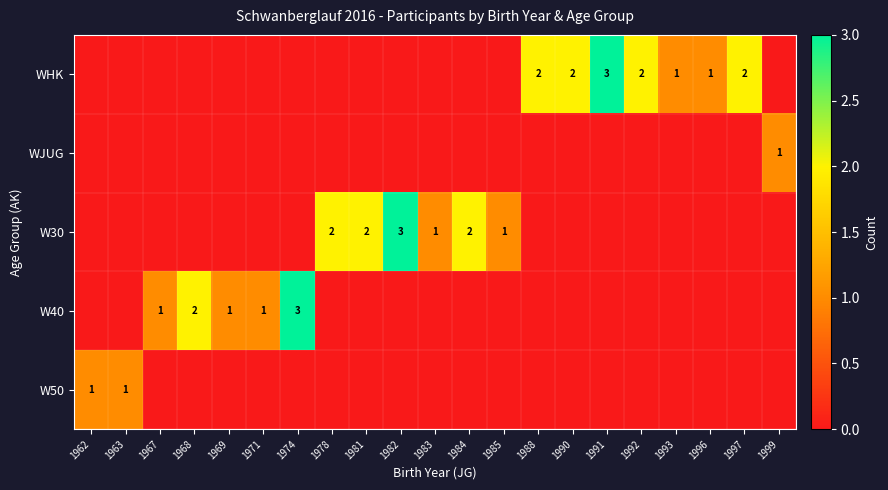

The W40 series shows 1 at 1971. True or false?

True